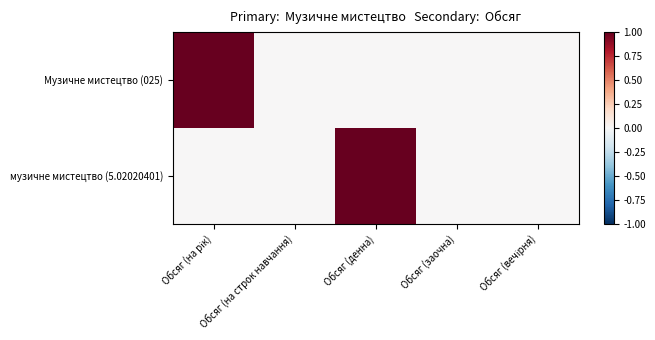

Reading left to right, extract all data points from this chart.

Музичне мистецтво (025): Обсяг (на рік)=1	Обсяг (на строк навчання)=0	Обсяг (денна)=0	Обсяг (заочна)=0	Обсяг (вечірня)=0
музичне мистецтво (5.02020401): Обсяг (на рік)=0	Обсяг (на строк навчання)=0	Обсяг (денна)=1	Обсяг (заочна)=0	Обсяг (вечірня)=0